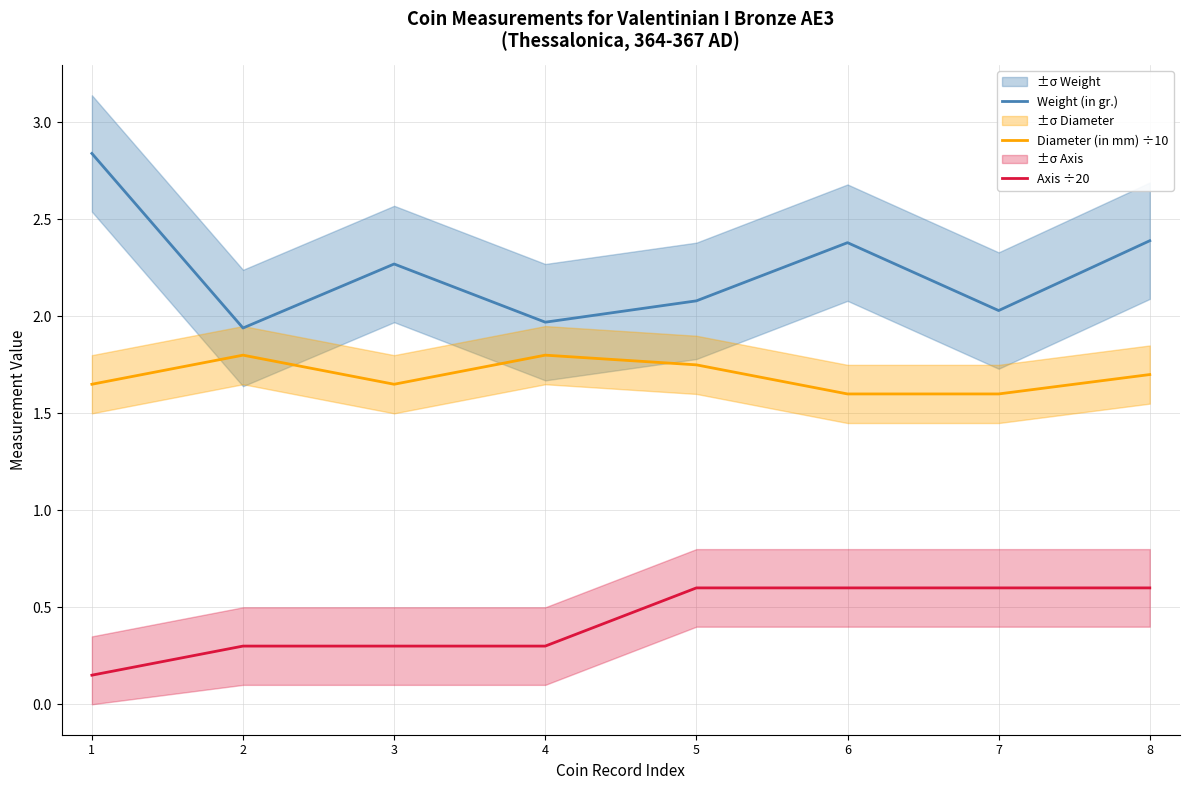

At which label is Diameter (in mm) ÷10 closest to 1?

6